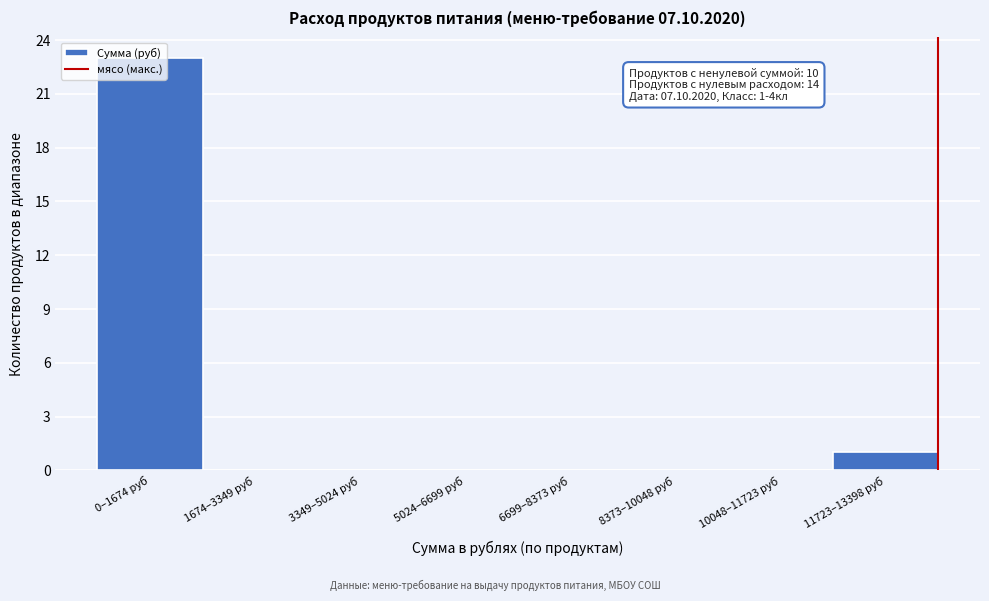

What is the change in value from 6699–8373 руб to 11723–13398 руб?

+1